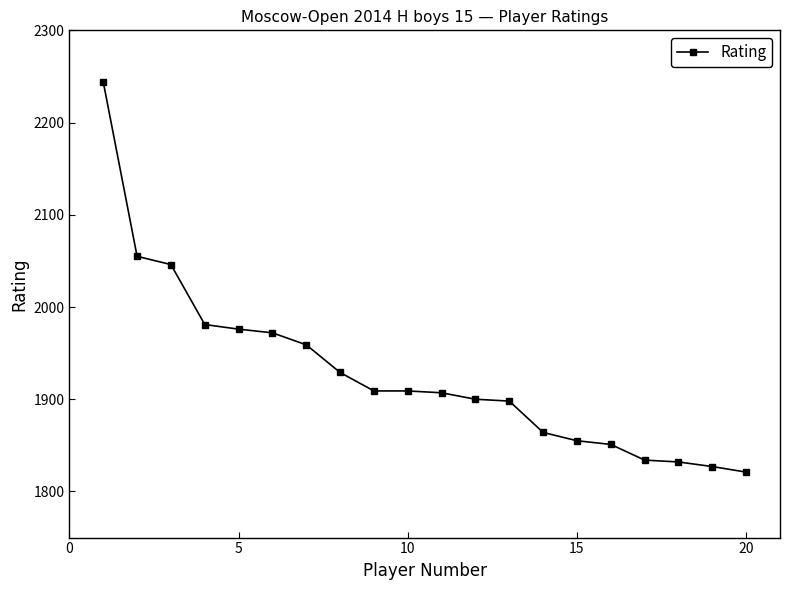

What is the difference between the maximum and second lowest values?

417